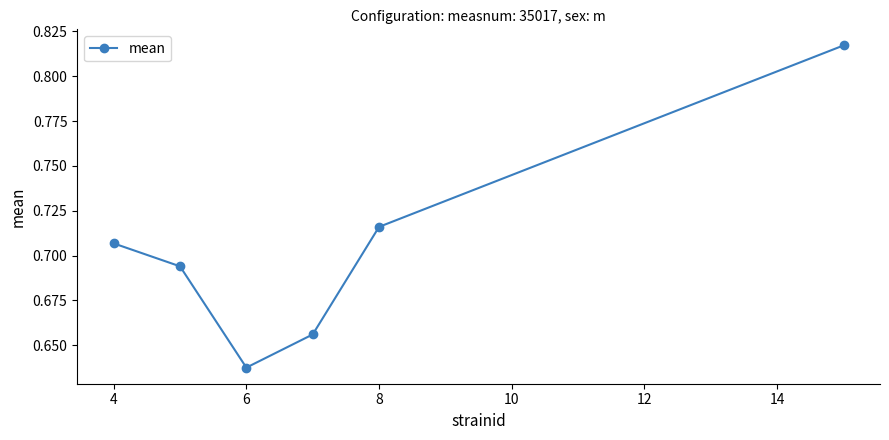

What is the difference between the maximum and second lowest values?

0.2